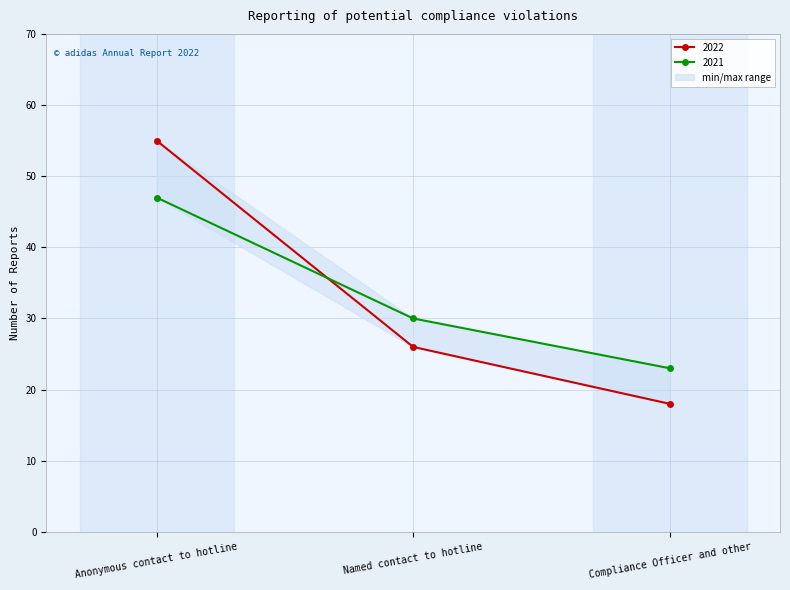

The 2022 series shows 26 at Named contact to hotline. True or false?

True